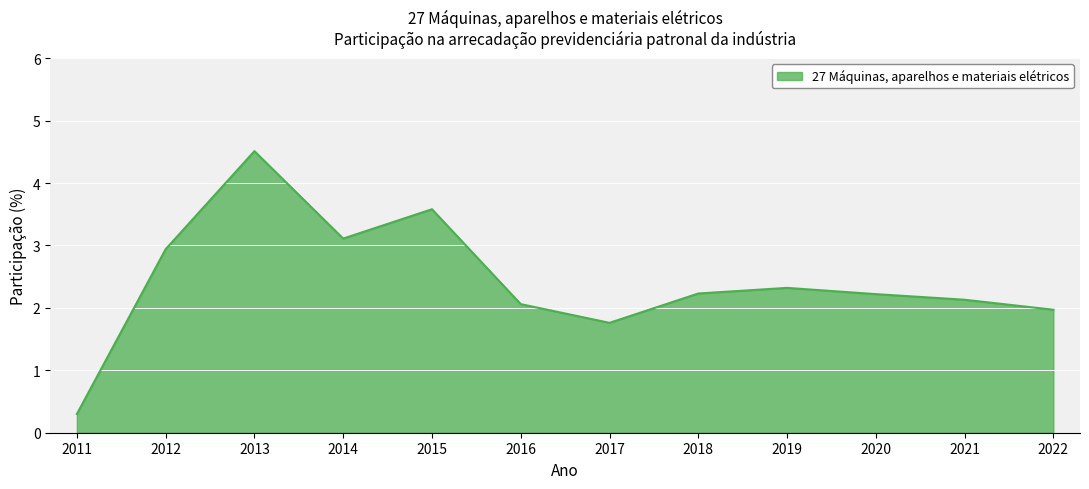

What is the difference between the maximum and minimum values?

4.2